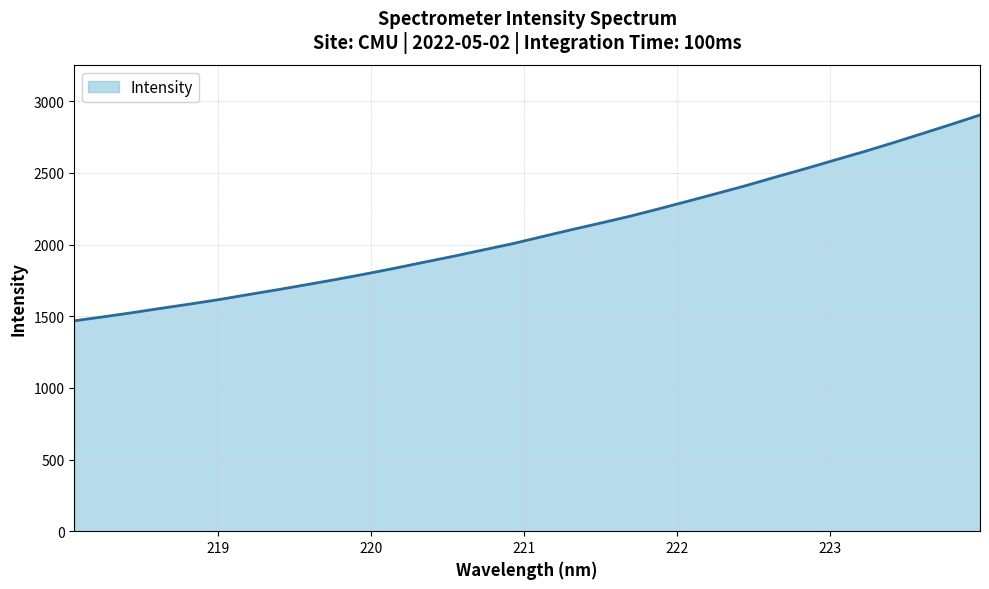

What is the maximum value shown in the chart?

2904.5